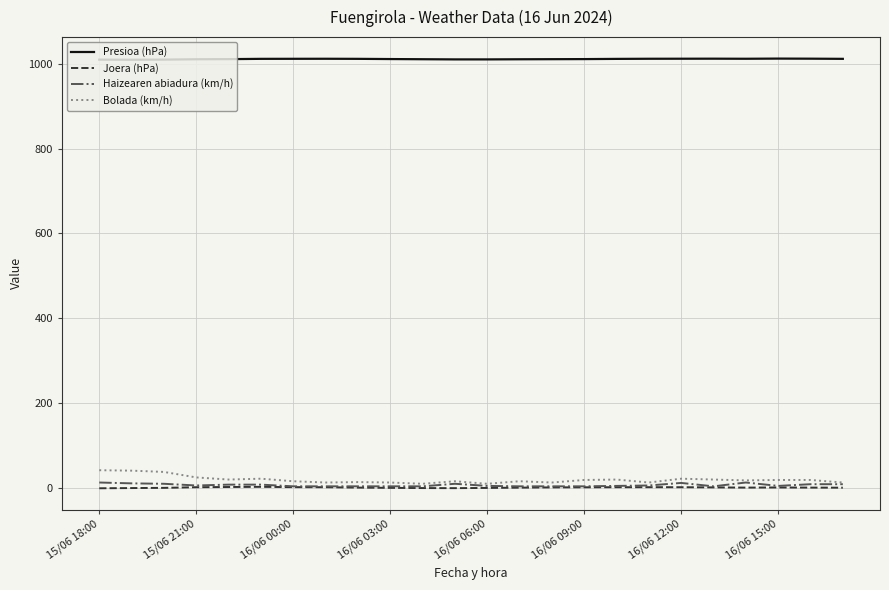

List the series in order of their peak value, highest first.

Presioa (hPa), Bolada (km/h), Haizearen abiadura (km/h), Joera (hPa)